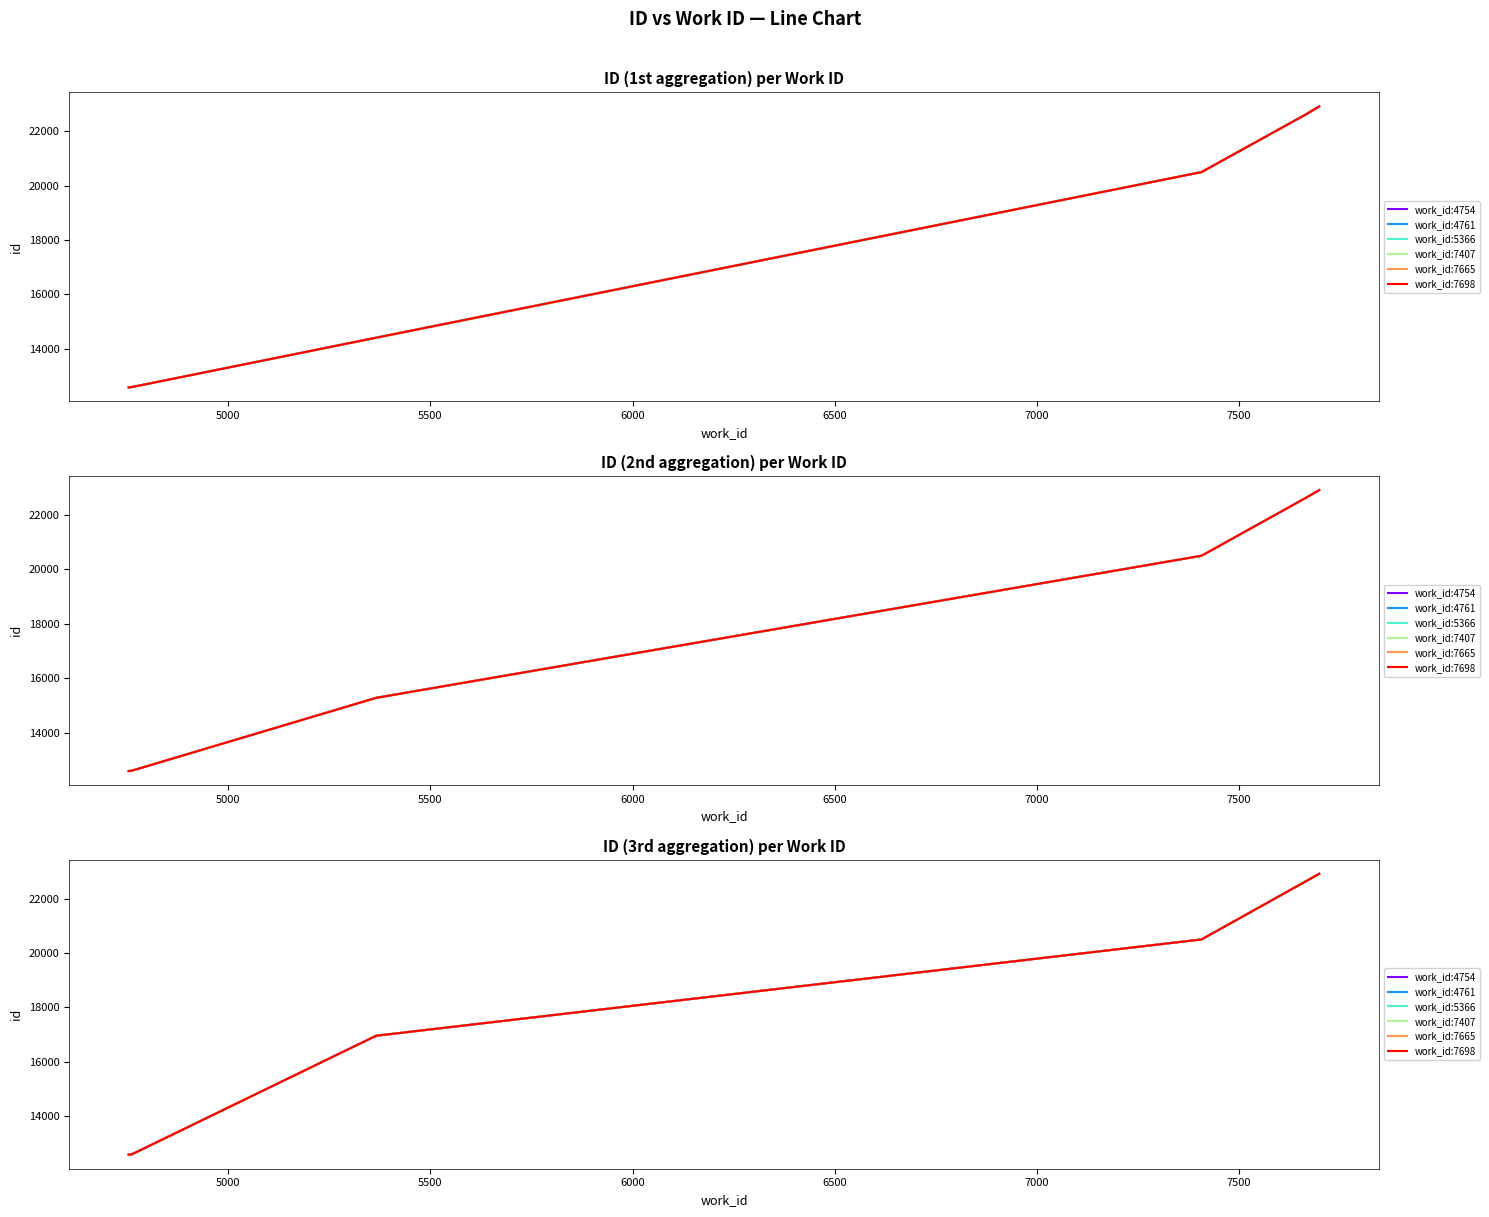

What are all the series names shown in the legend?

work_id:4754, work_id:4761, work_id:5366, work_id:7407, work_id:7665, work_id:7698